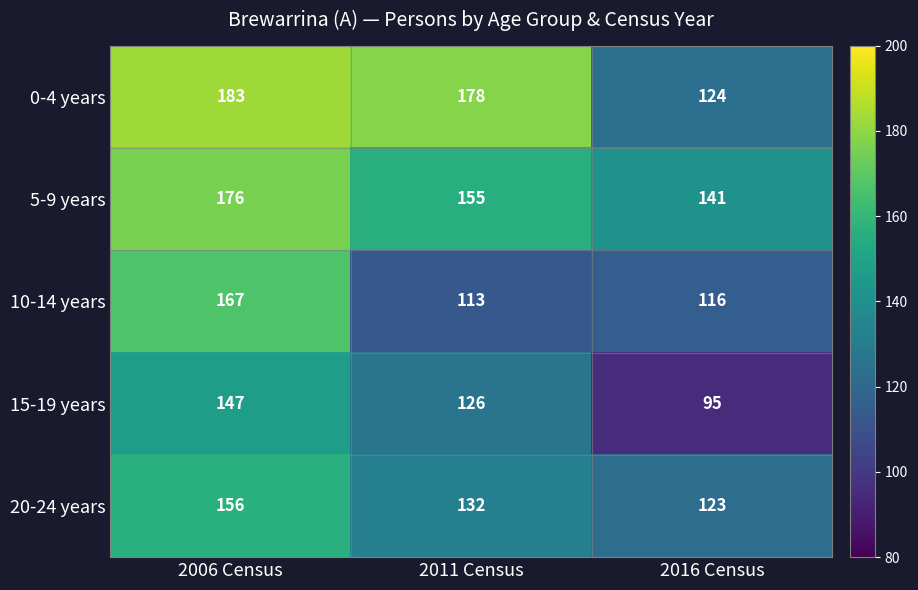

How many values in the 20-24 years series are below 132?

1